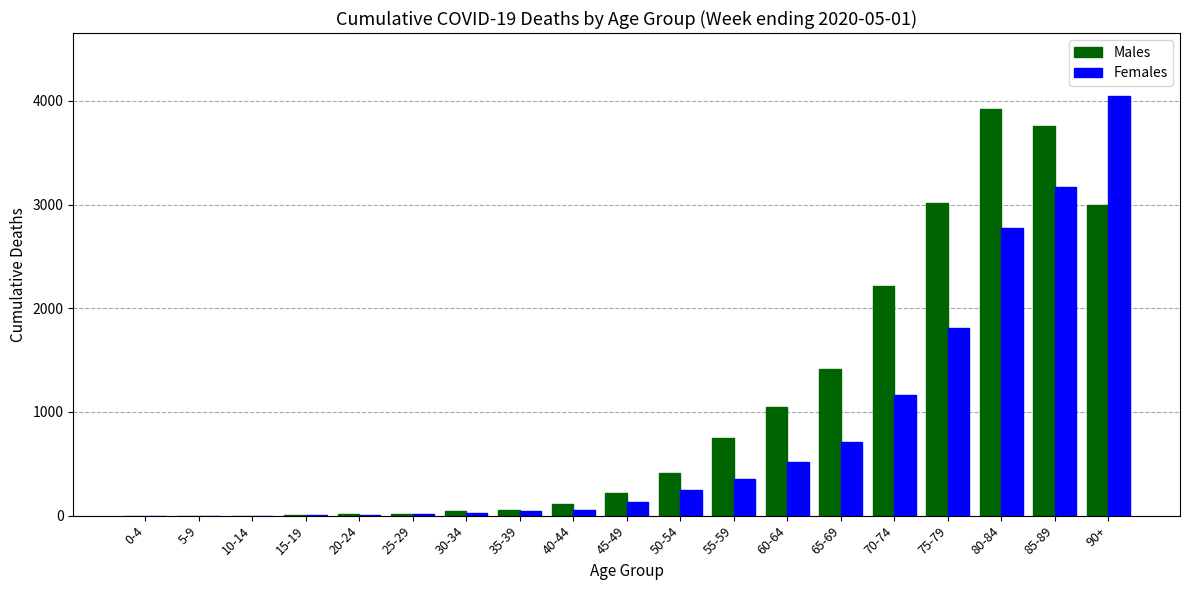

Which series has the largest total across all categories?

Males